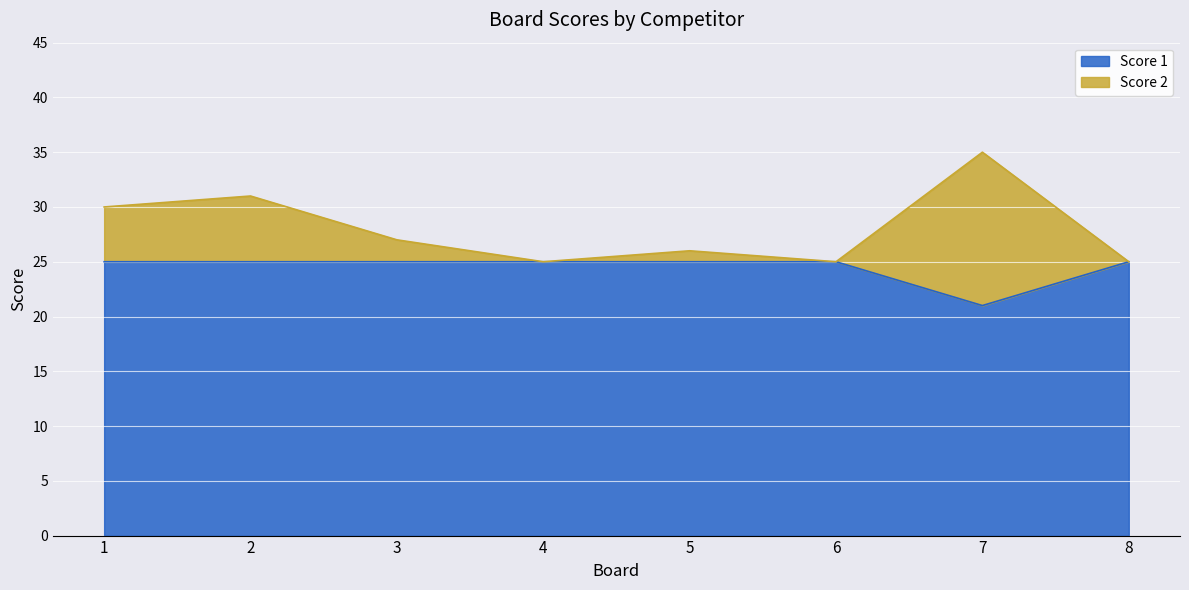

At which label does Score 1 reach its minimum?

7